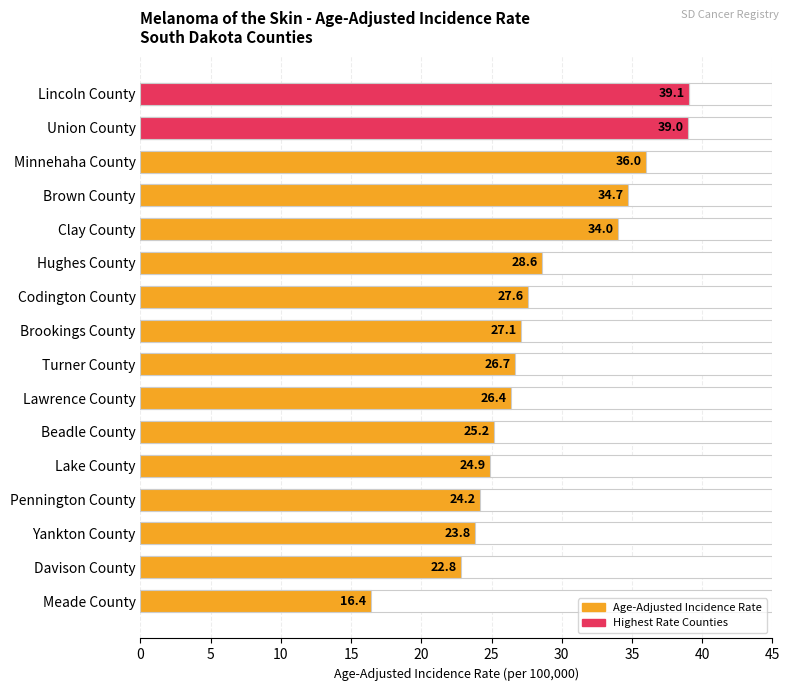

True or false: the data shows 58.3 at Clay County.

False